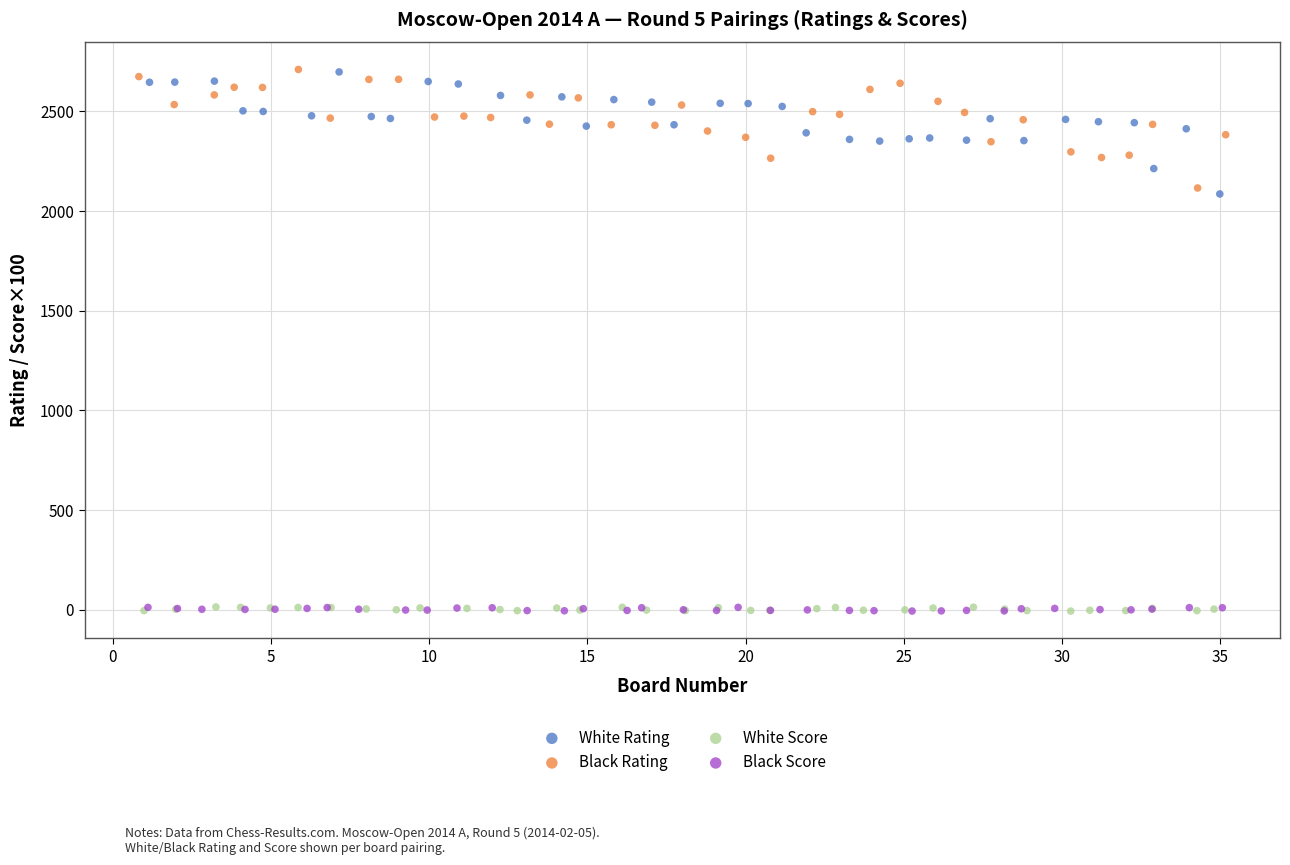

What are all the series names shown in the legend?

White Rating, Black Rating, White Score, Black Score